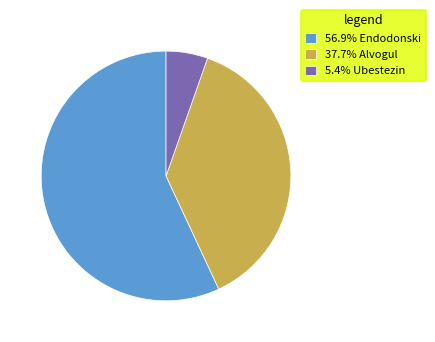

How many segments does this pie chart have?

3